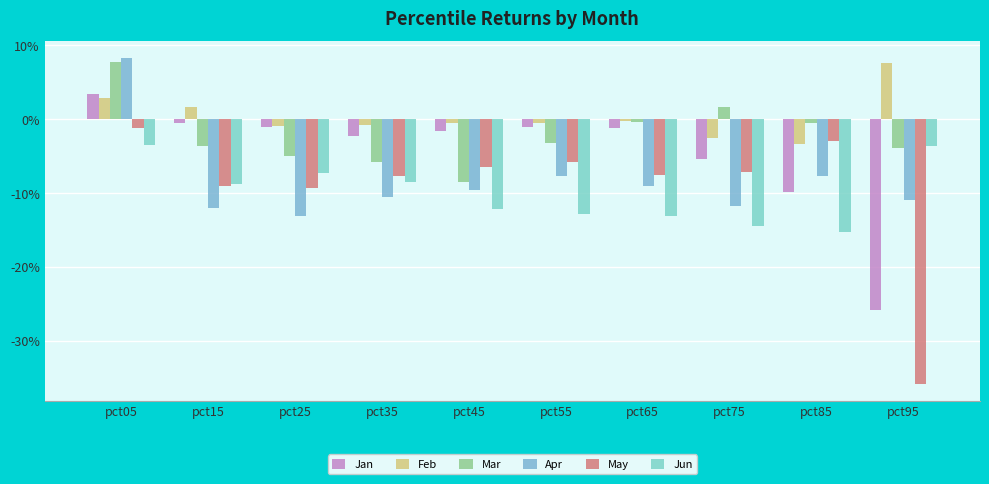

Does the chart contain stacked bars?

No